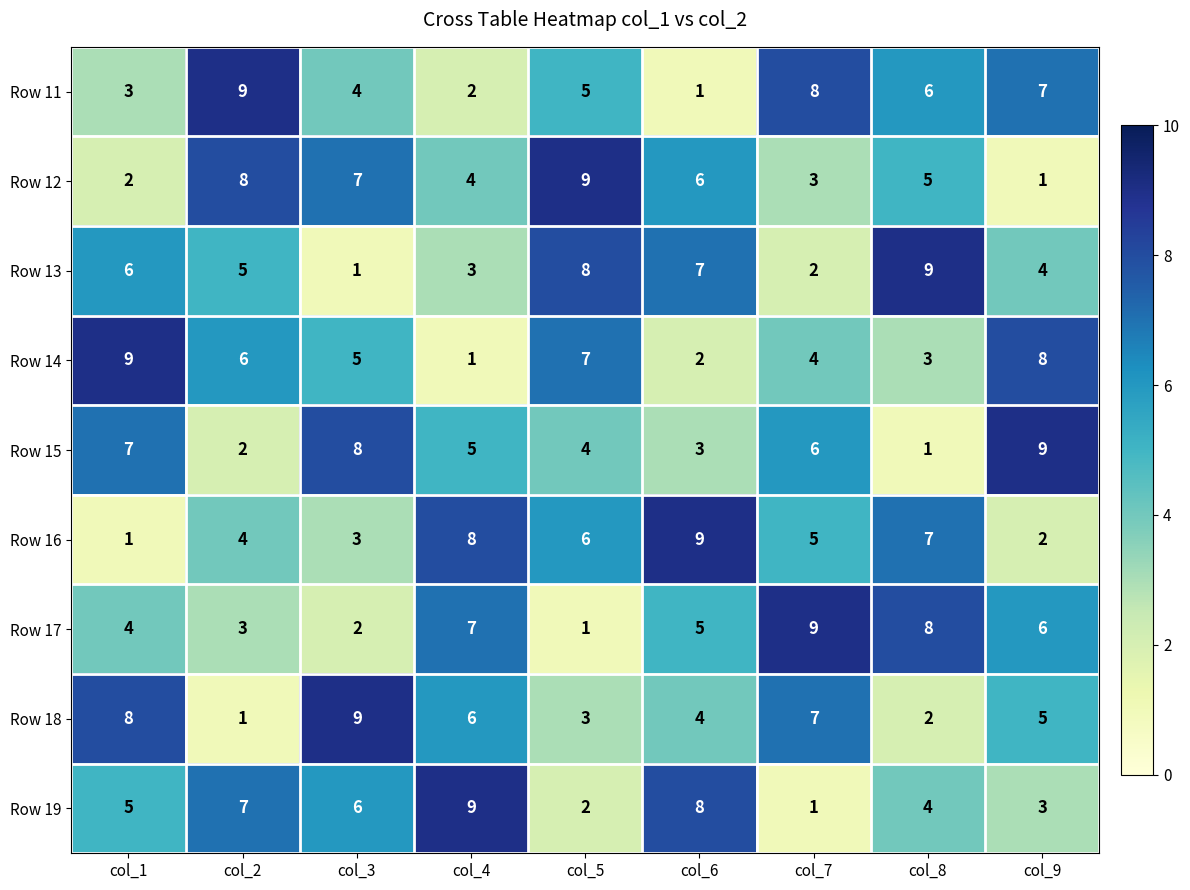

Between col_5 and col_7, which series saw the biggest shift?

Row 17